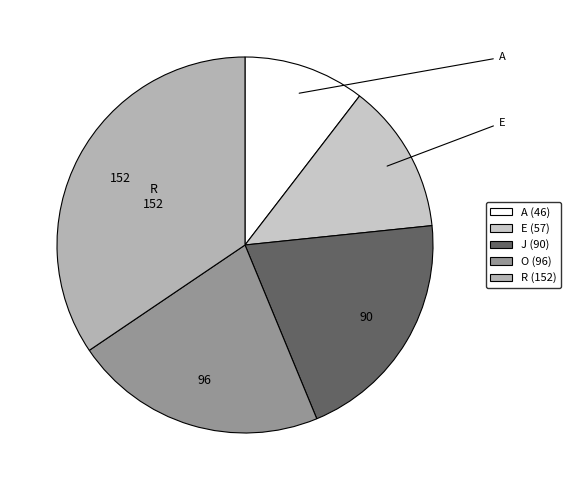

Which slice is the largest?

R